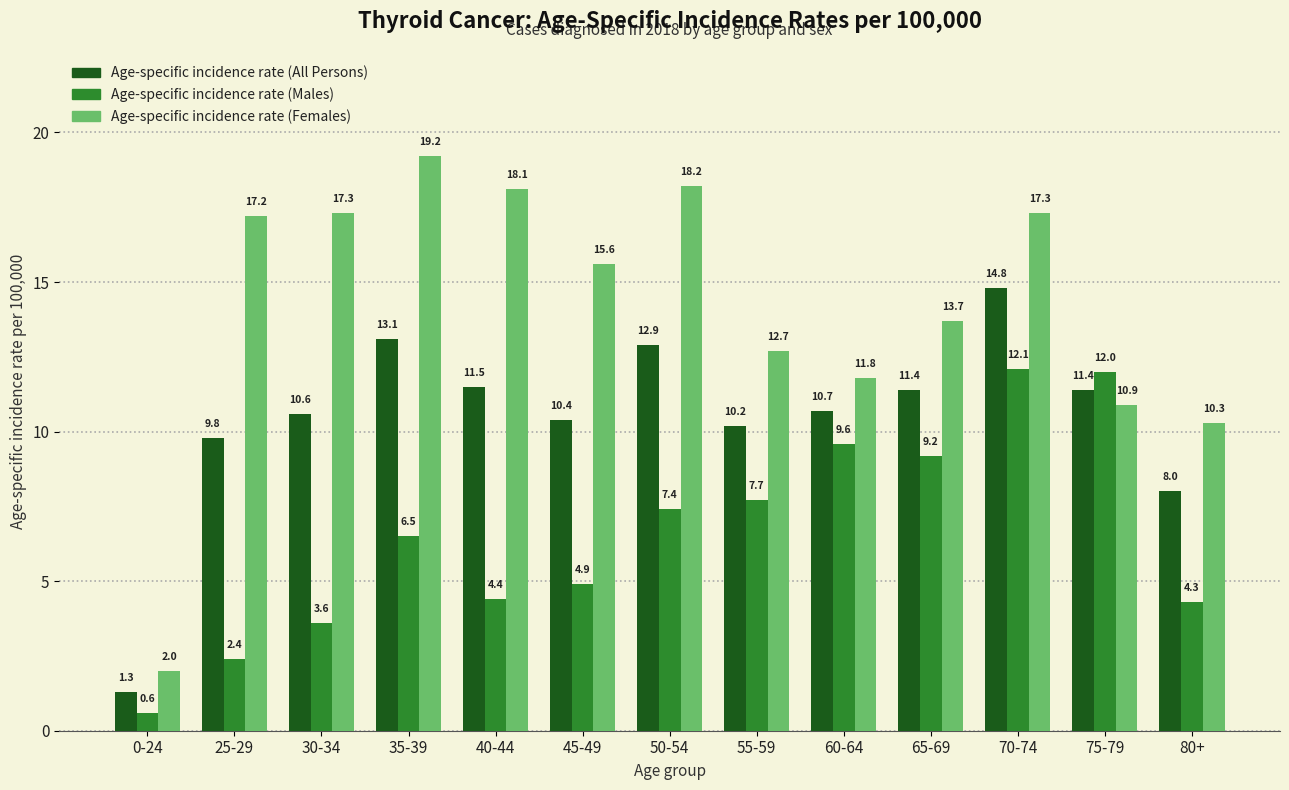

Rank the series by their maximum value, from highest to lowest.

Age-specific incidence rate (Females), Age-specific incidence rate (All Persons), Age-specific incidence rate (Males)